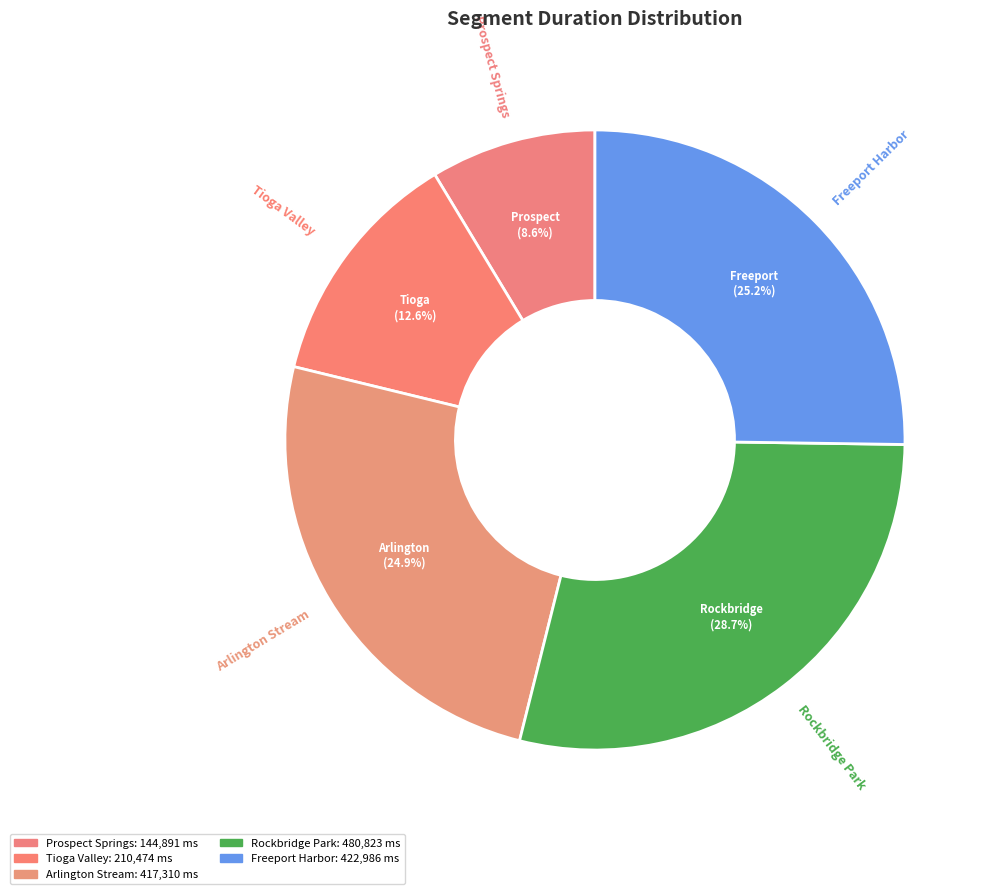

To the nearest percent, what portion does Arlington Stream represent?

25%